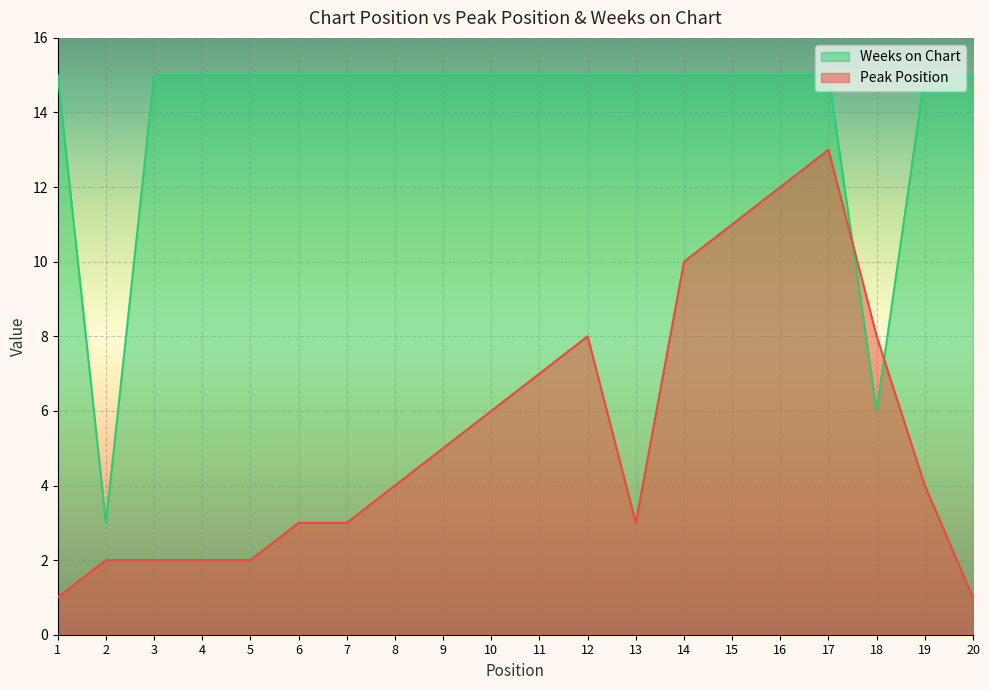

Which series has the largest total across all categories?

Weeks on Chart